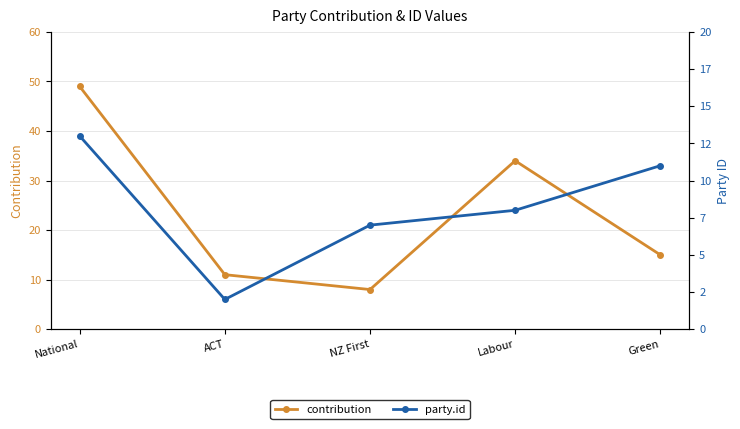

What value does the contribution series have at NZ First, to the nearest 5?

10